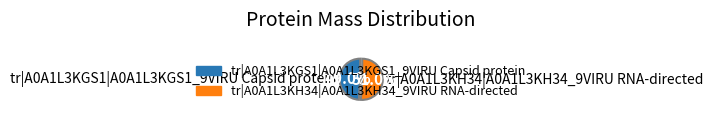

To the nearest percent, what is the average slice percentage?

50%